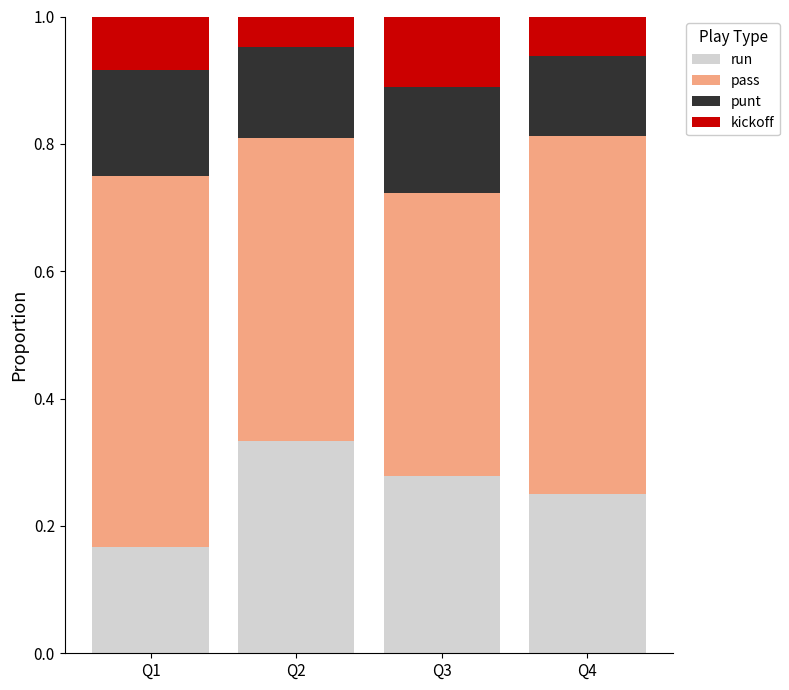

At which label does run reach its minimum?

Q1